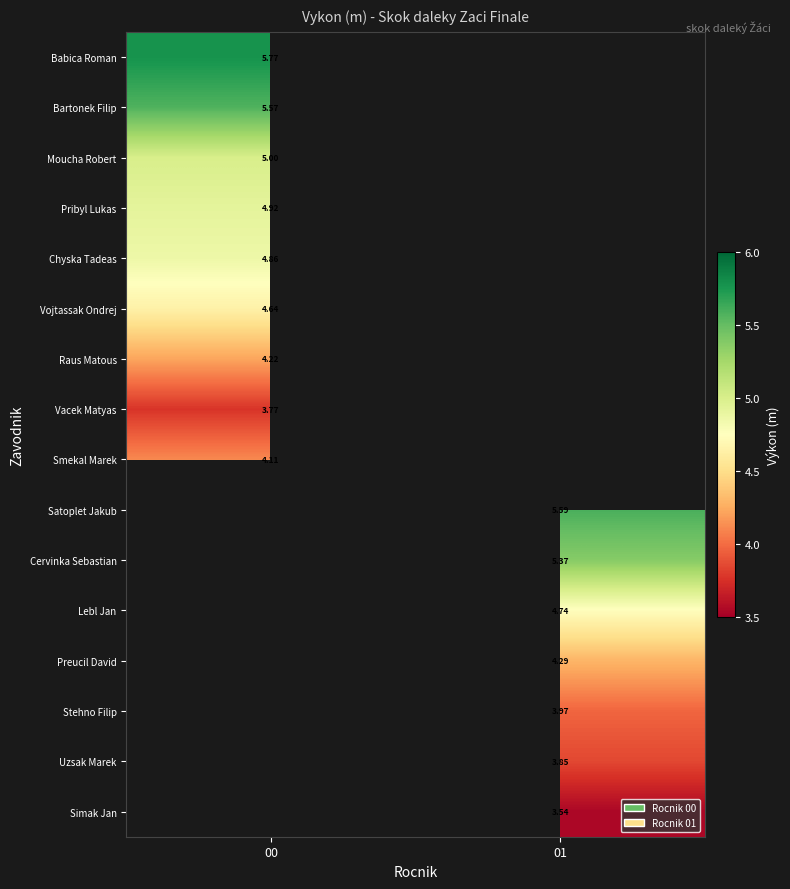

At which label does Raus Matous reach its peak?

00